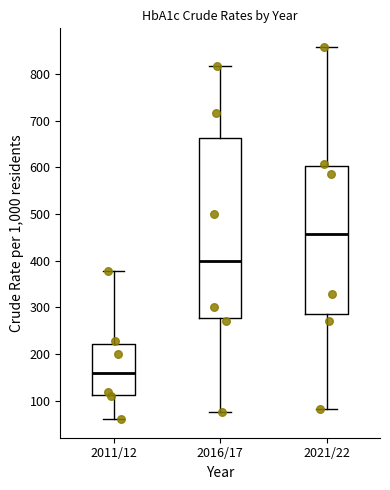

Reading left to right, transcribe this box plot: for each box, give where its median line is, the range the box spans, and where its two whiskers end, as read against the y-axis. The values are not printed on the chart, so give them approximately, as read against the axis.

2011/12: median 160, box 110 to 220, whiskers 60 to 380
2016/17: median 400, box 280 to 660, whiskers 80 to 820
2021/22: median 460, box 280 to 600, whiskers 80 to 860